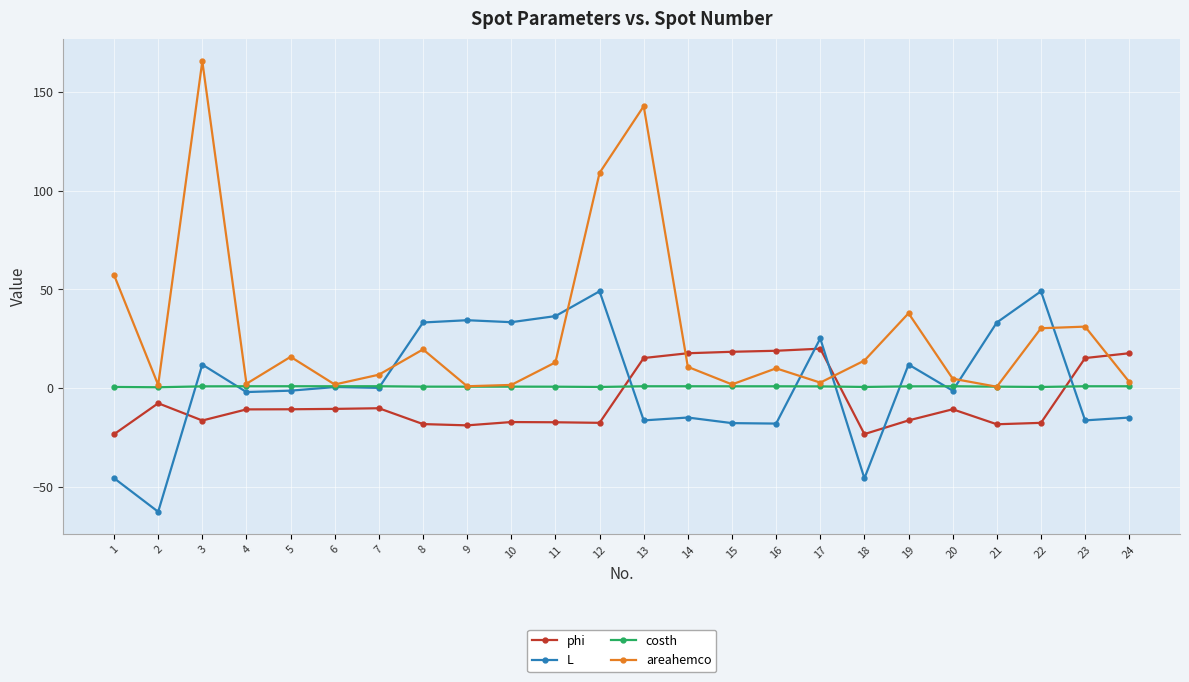

True or false: areahemco and phi intersect in this chart.

True